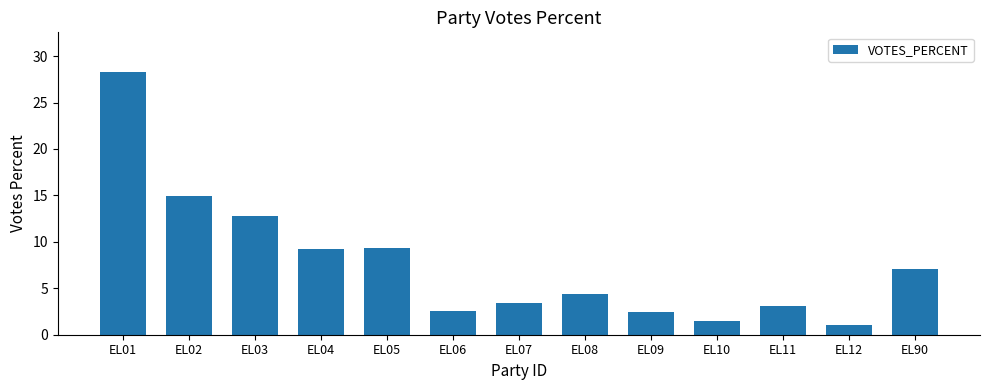

What is the difference between the maximum and minimum values?

27.2